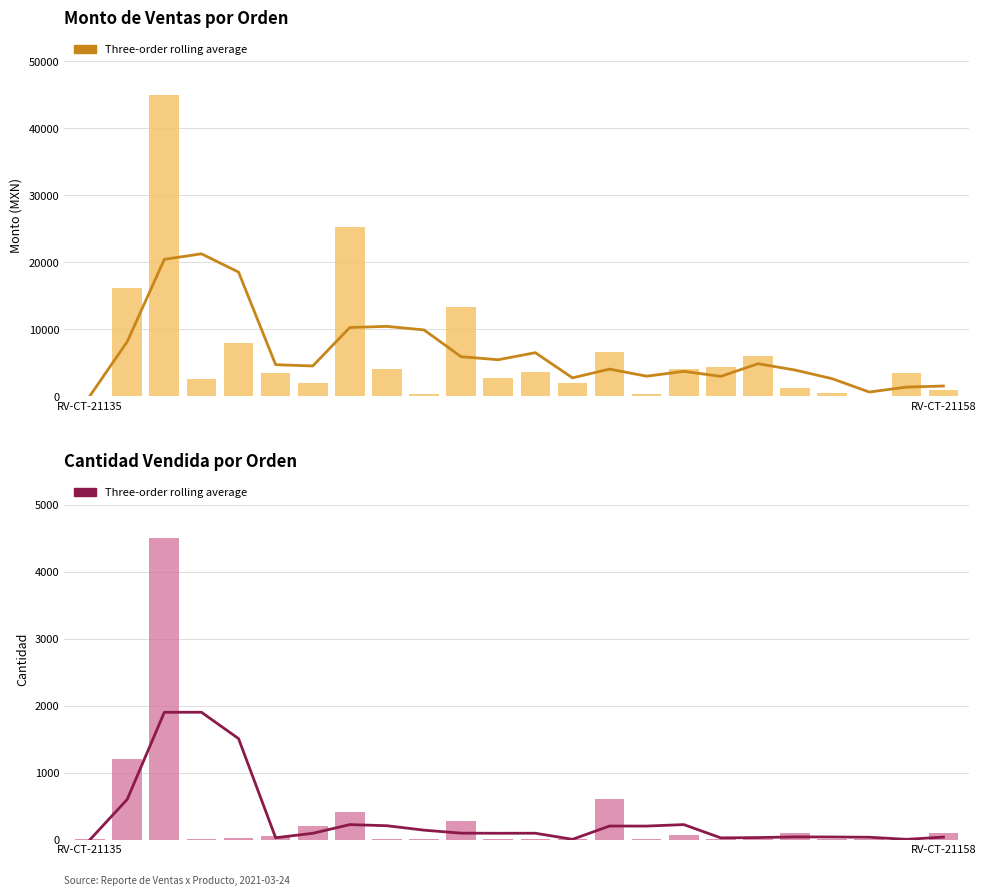

What is the total value across all series at RV-CT-21158?

2661.7